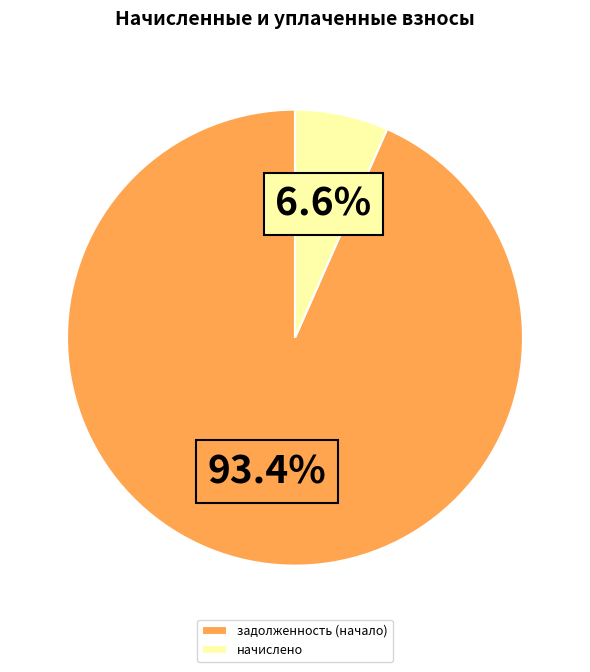

Between начислено and задолженность (начало), which is larger?

задолженность (начало)